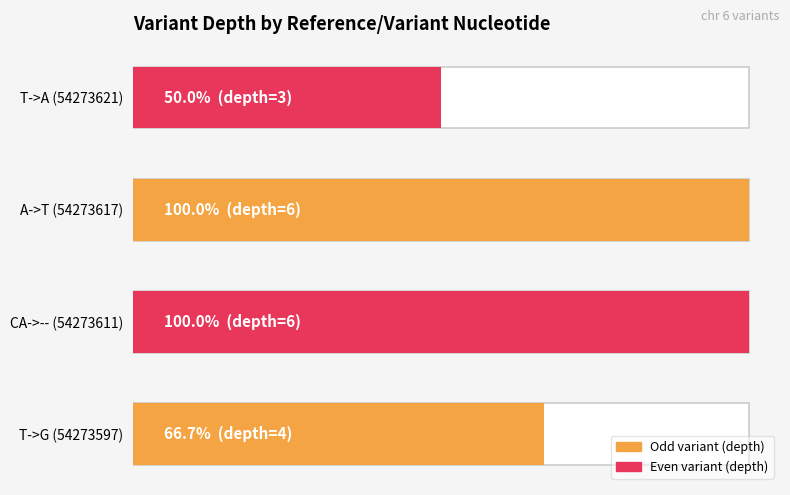

The chart shows a value of 3 at CA->-- (54273611). True or false?

False